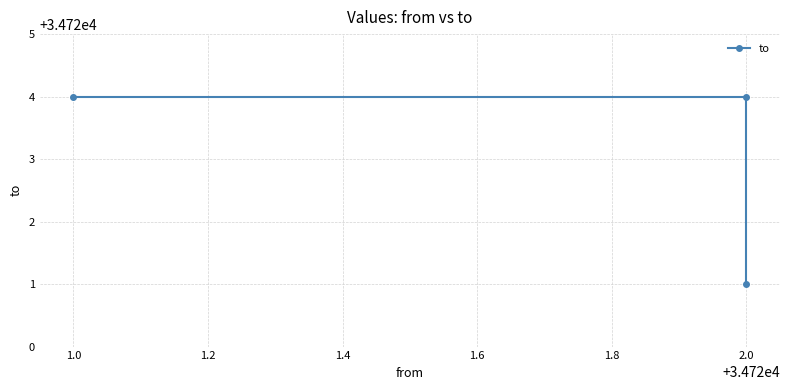

Is it true that the value at 2.0 is 45355?

False